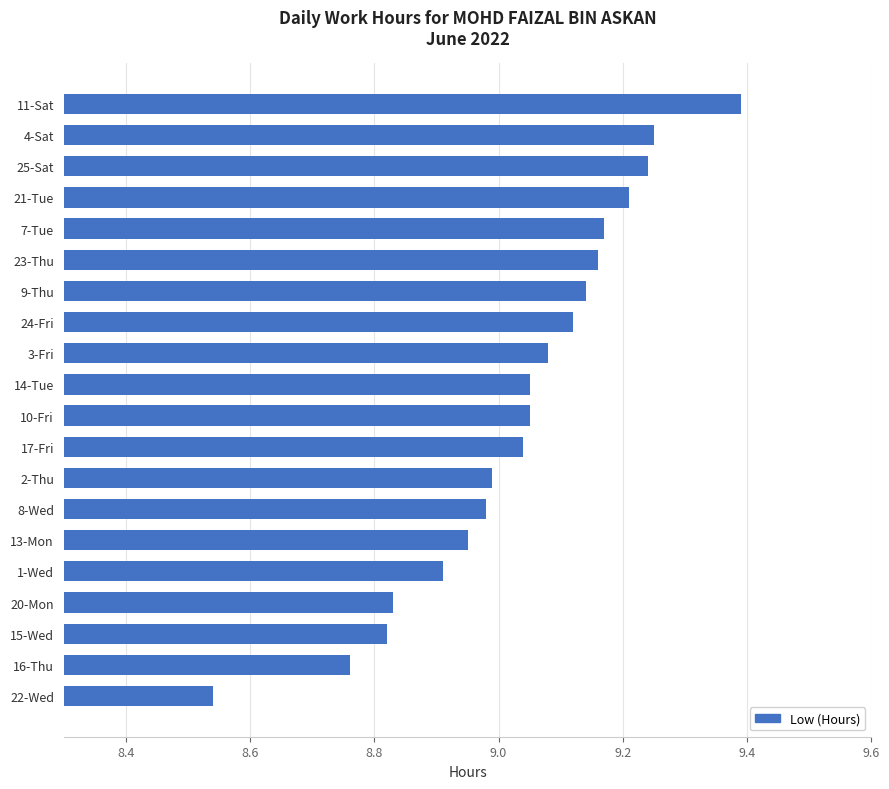

At which label is the value closest to 8?

22-Wed